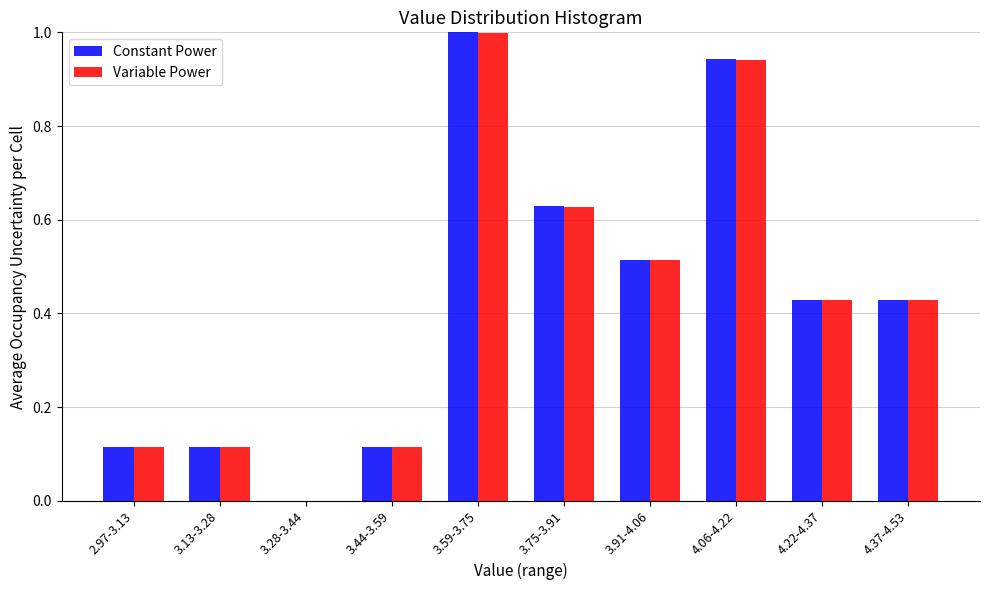

What is the sum of all Constant Power values?

4.3